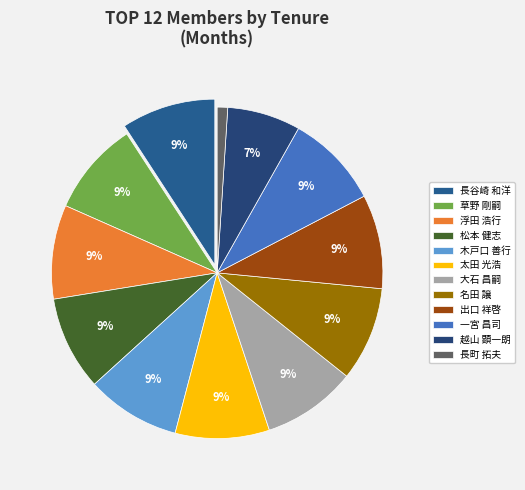

How much of the chart is everything except 越山 顕一朗?

92.9%